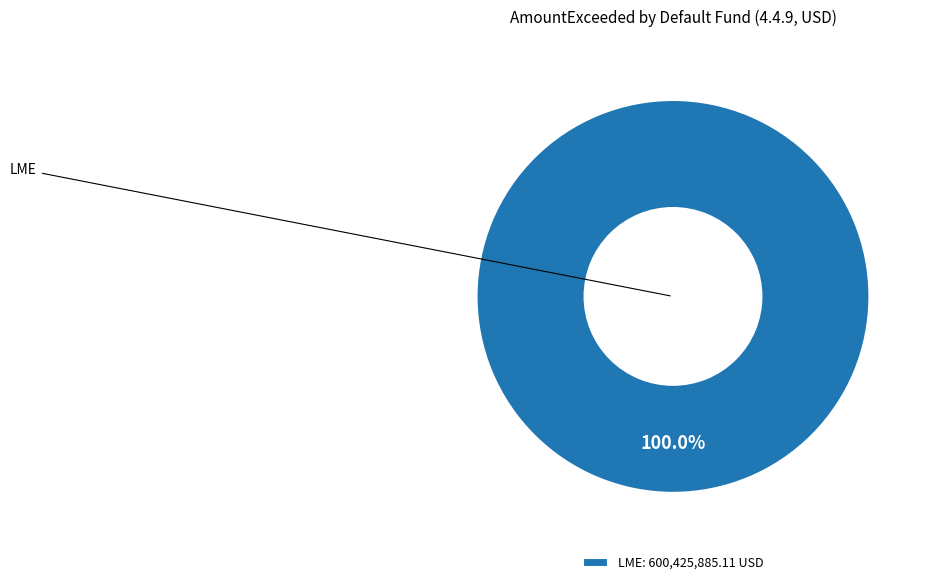

Which category accounts for the majority?

LME: 600,425,885.11 USD